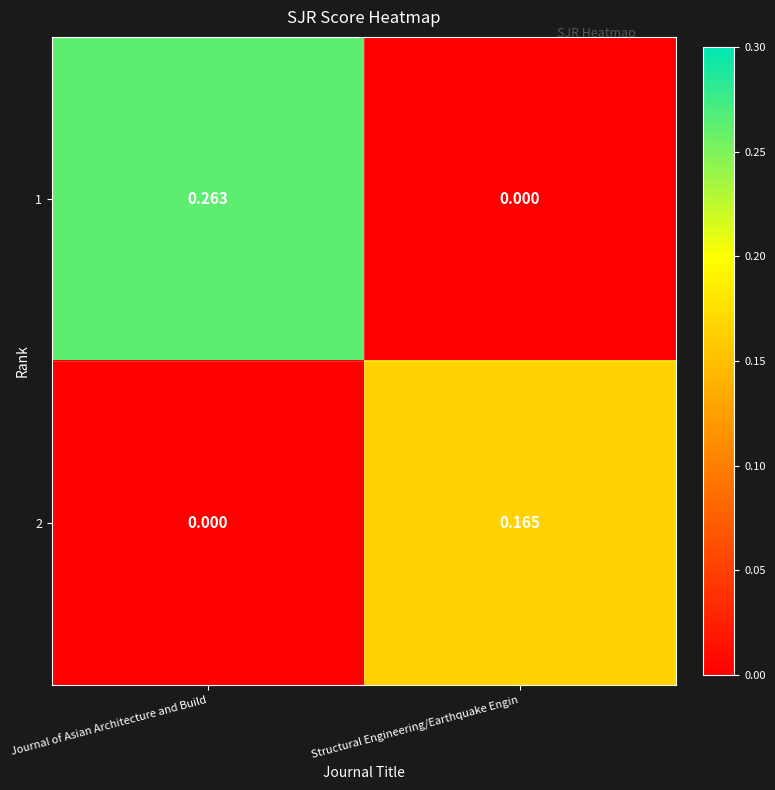

Which category has the highest value in the 2 series?

Structural Engineering/Earthquake Engin